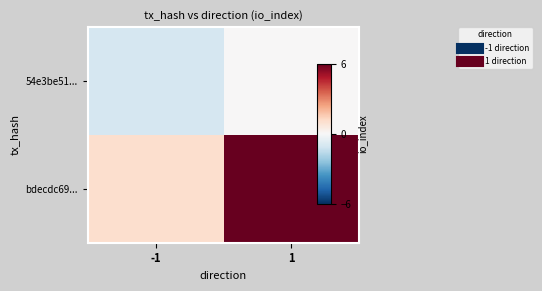

How many series are shown in this chart?

2